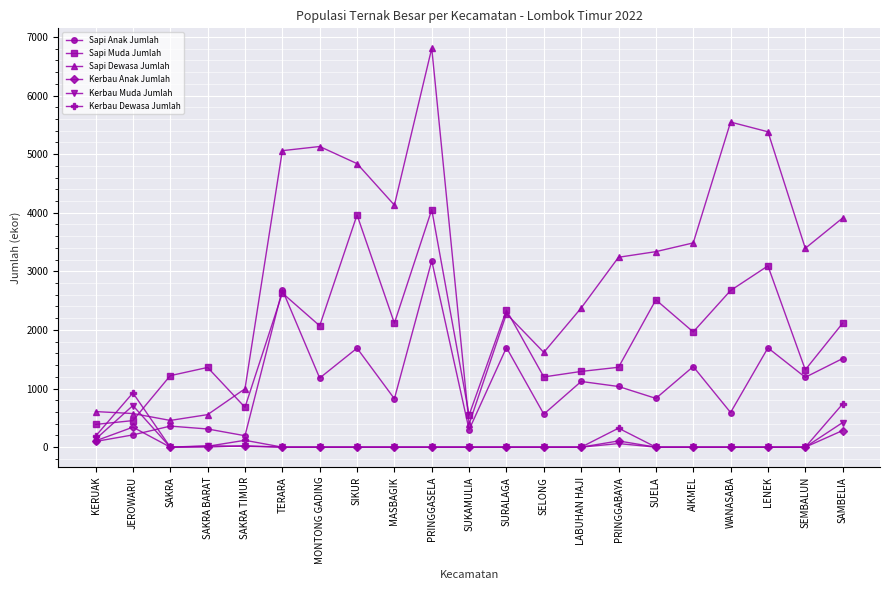

Is it true that Kerbau Dewasa Jumlah equals 0 at PRINGGASELA?

True